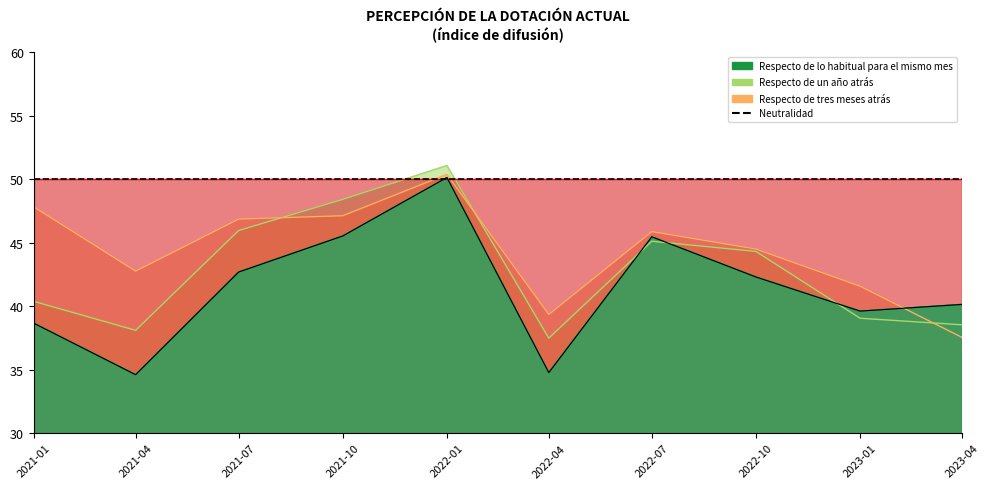

What is the average value of the Respecto de tres meses atrás series?

44.4